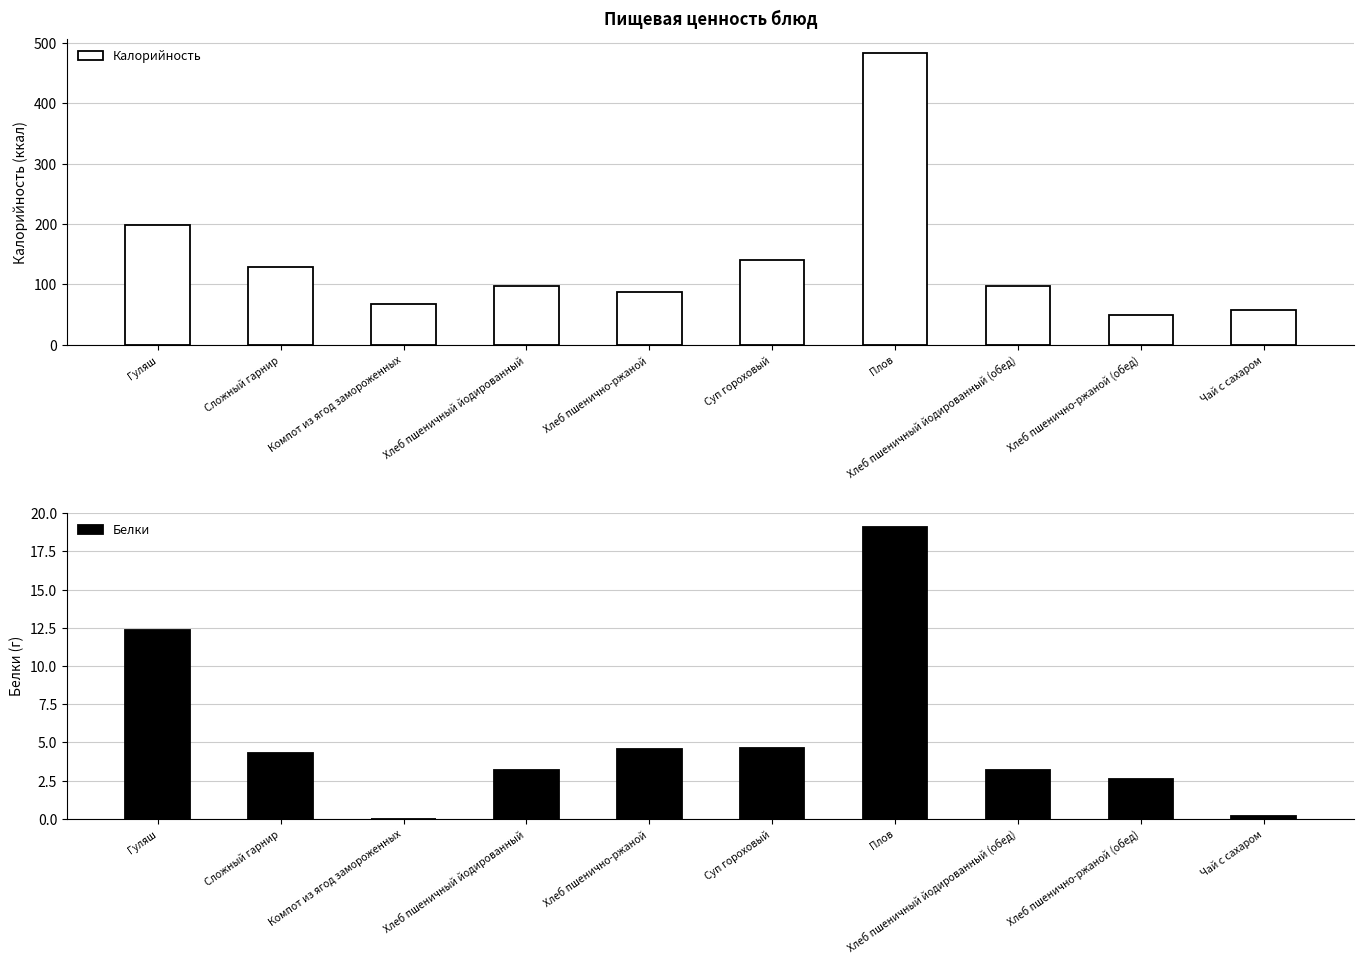

Which series has the largest range (max minus min)?

Калорийность